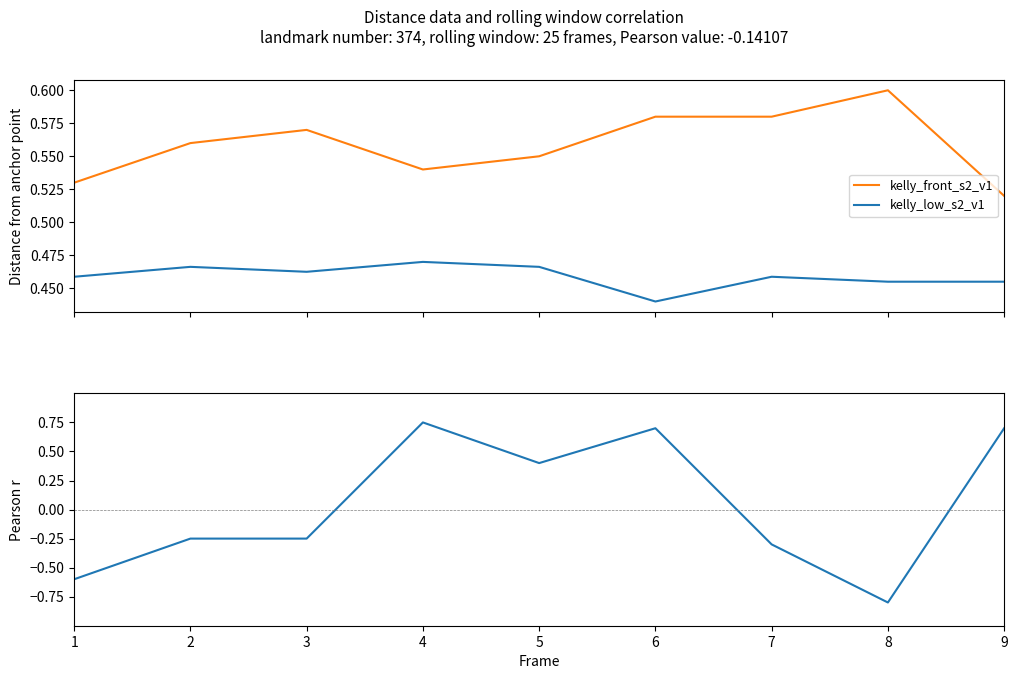

True or false: kelly_front_s2_v1 has a value of 0.9 at 4.

False